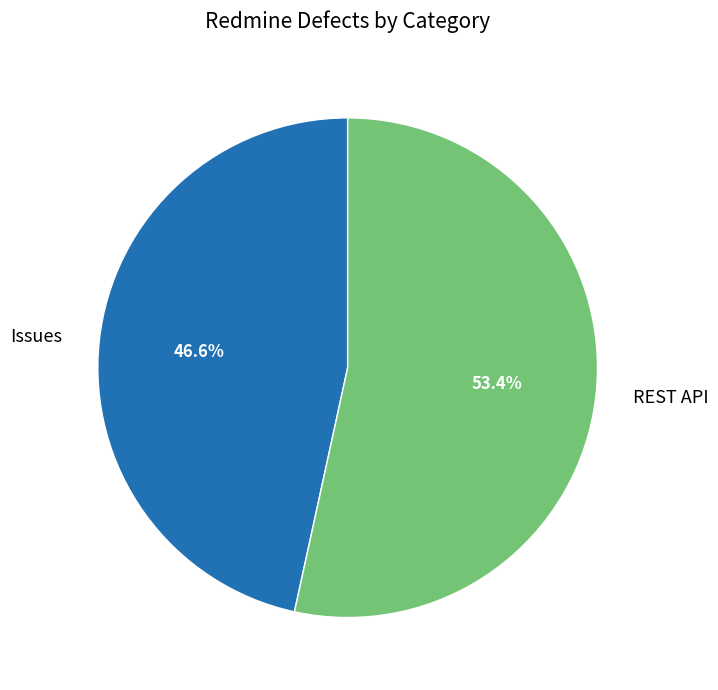

Rank the categories by value from highest to lowest.

REST API, Issues